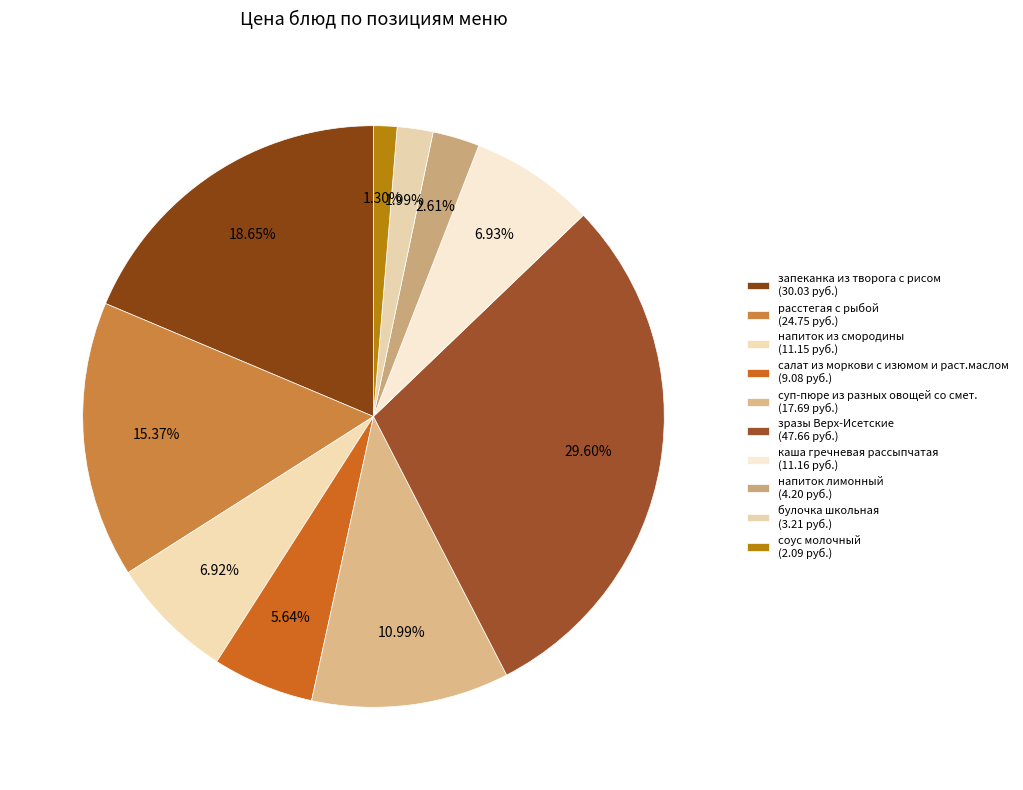

To the nearest percent, what portion does салат из моркови с изюмом и раст.маслом represent?

6%